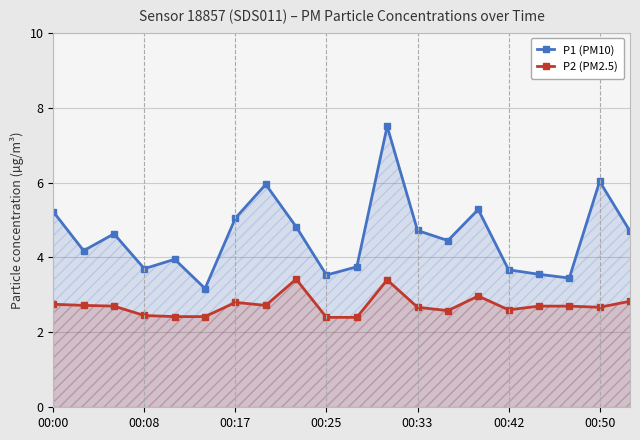

The value of P1 (PM10) at 00:17 is 5.0. True or false?

True